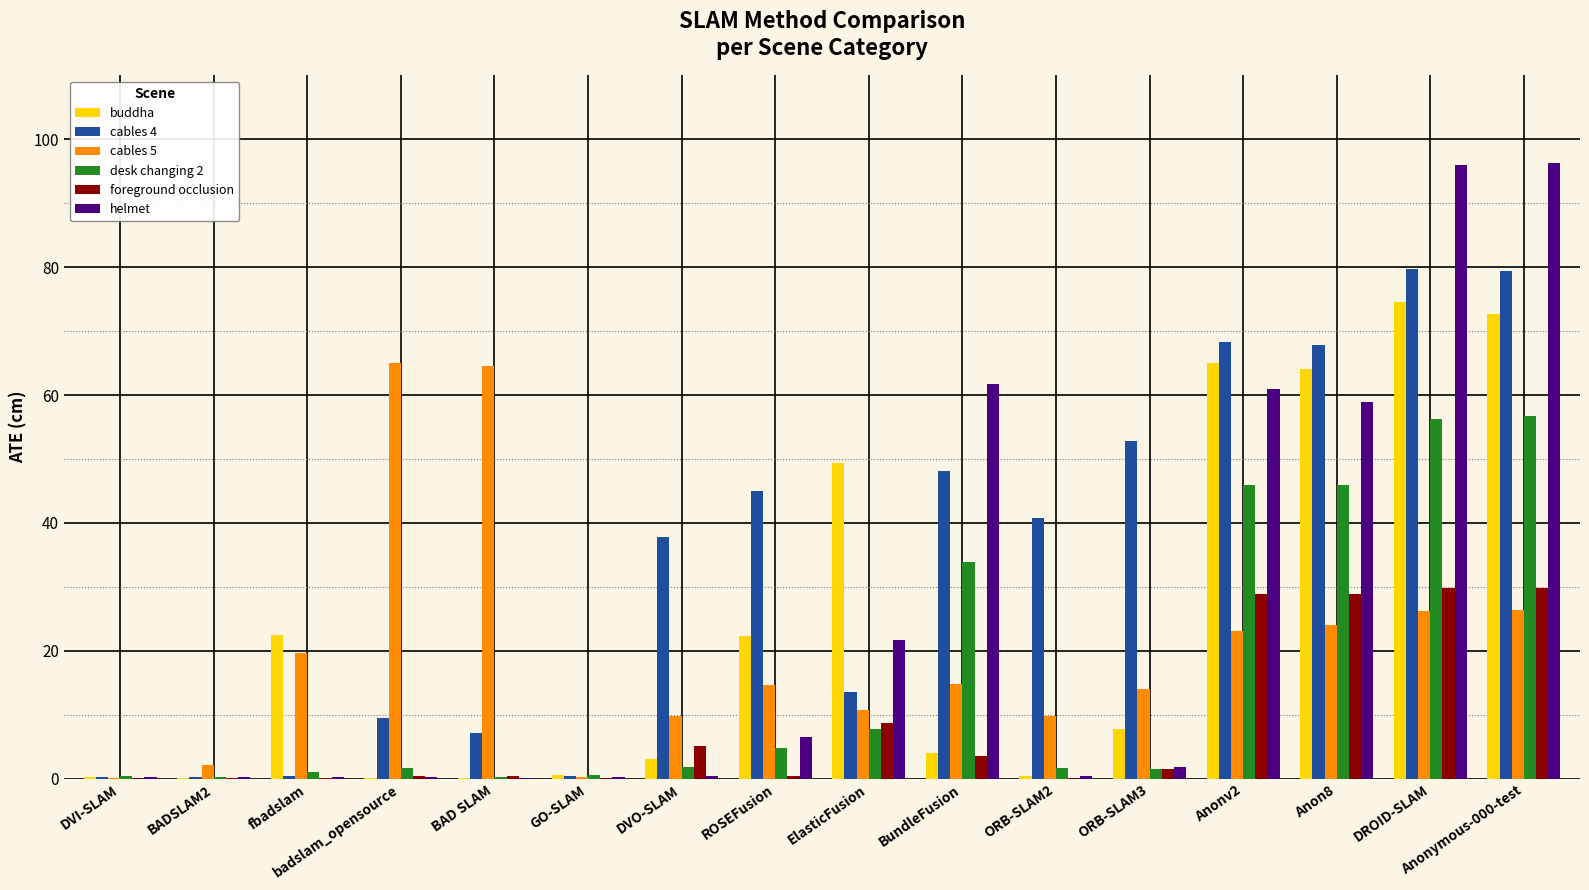

Is it true that cables 5 equals 26.4 at Anonymous-000-test?

True